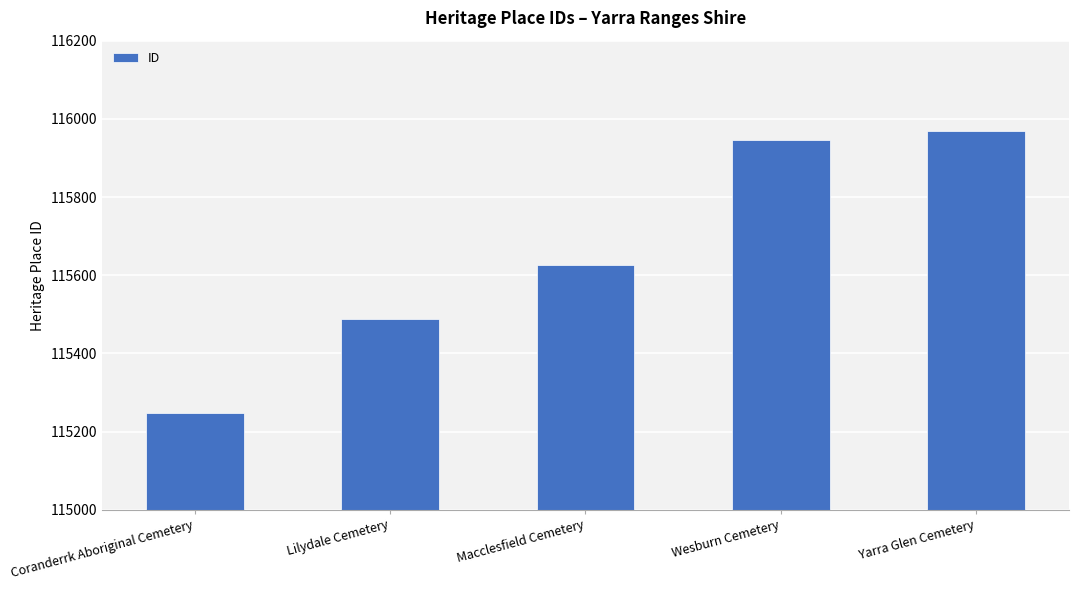

How many series are shown in this chart?

1